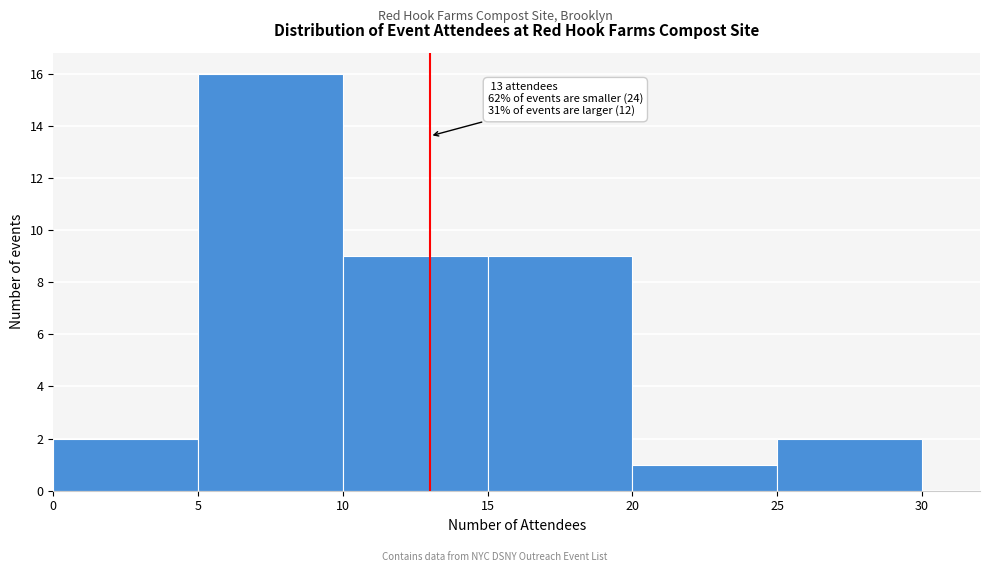

Which range on the x-axis has the tallest bar?

5 to 10